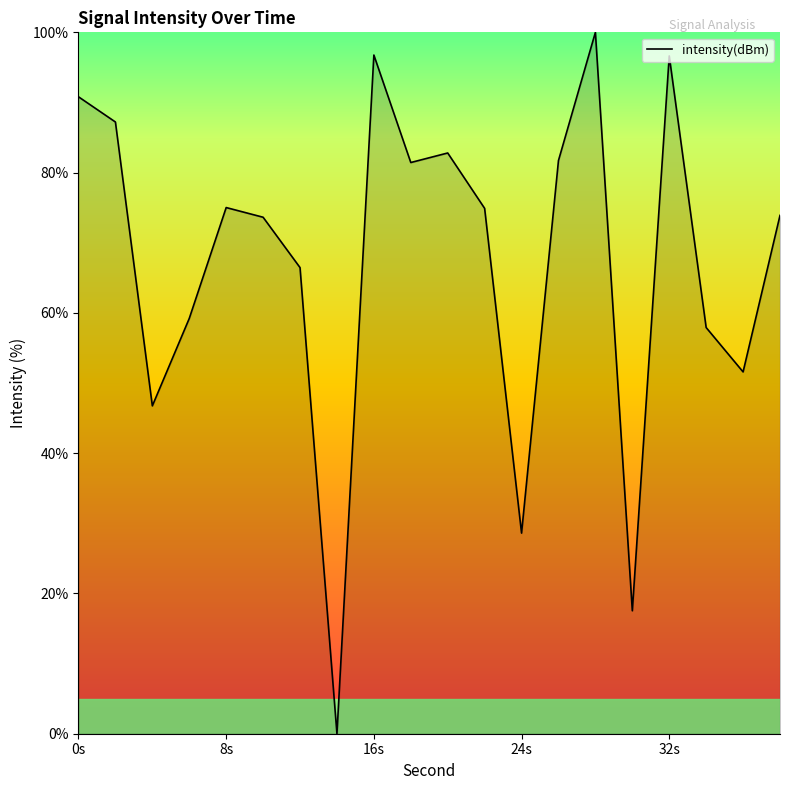

What is the difference between the second highest and minimum values?

96.8